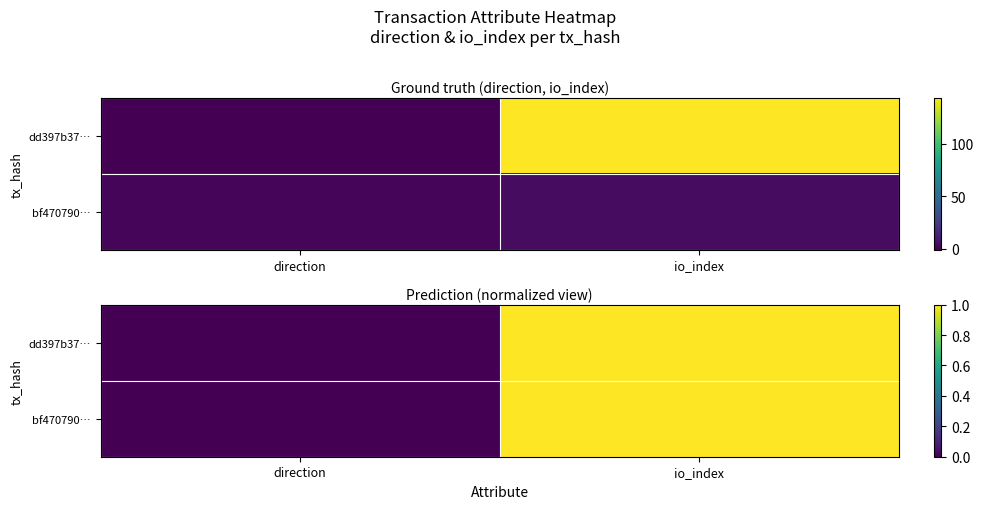

At direction, list the series in order from largest to smallest.

dd397b37…, bf470790…